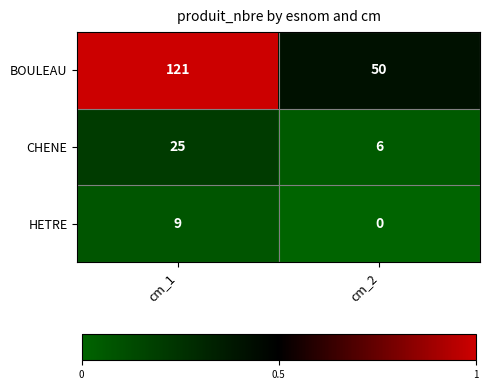

The value of HETRE at cm_2 is 0. True or false?

True